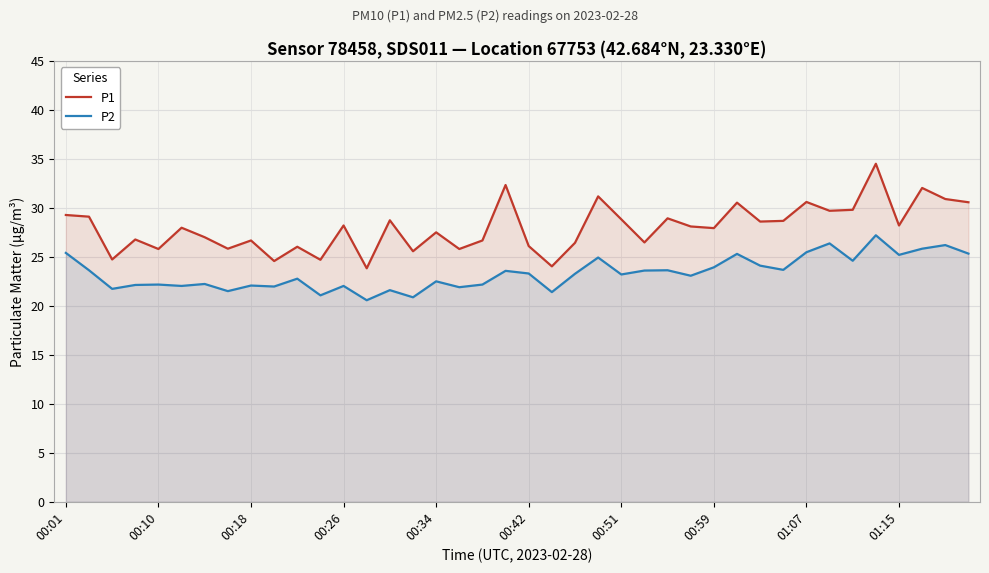

The value of P1 at 00:18 is 26.7. True or false?

True